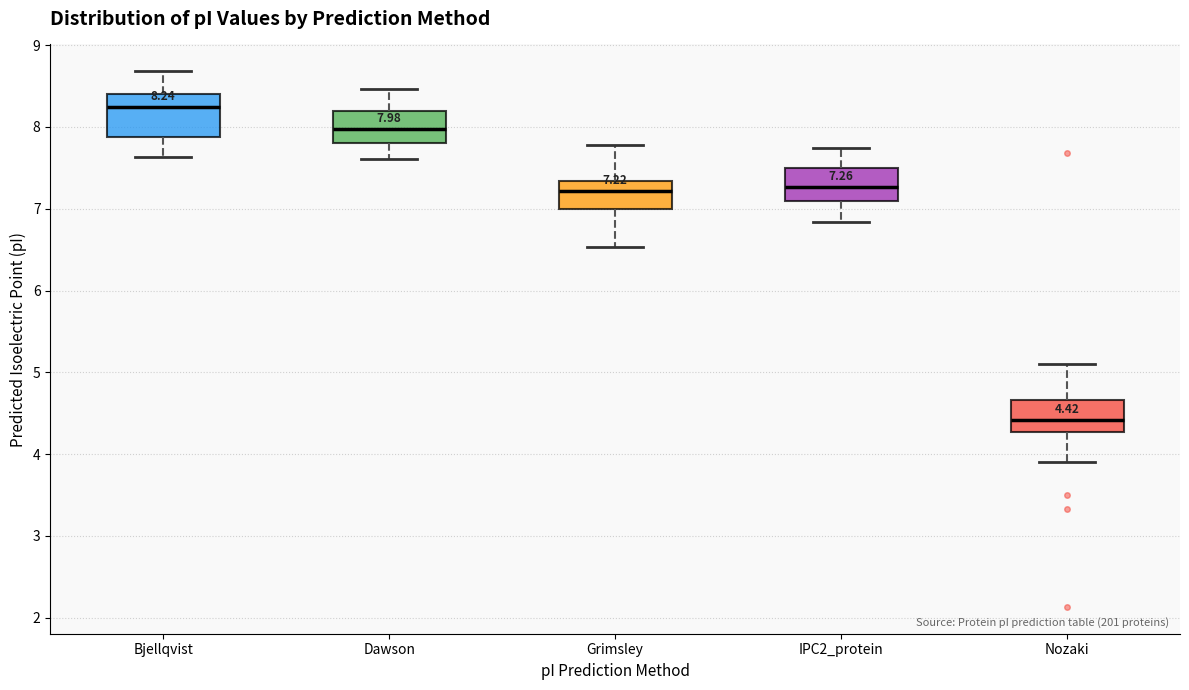

Which box's median line is the lowest?

Nozaki